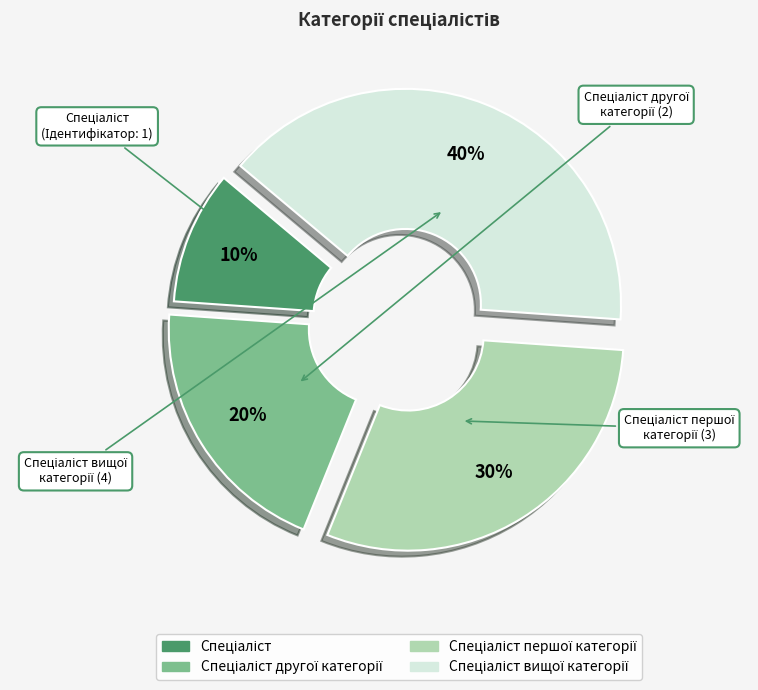

Is there a majority slice in this chart?

No